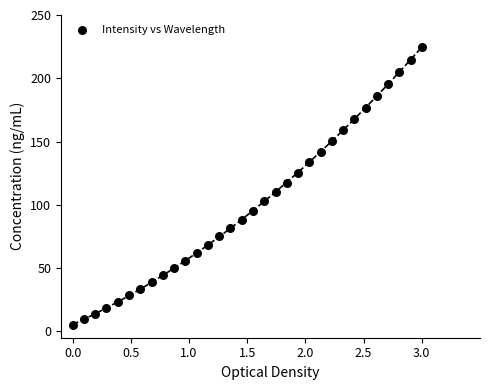

What is the range of X values (max minus min)?

3.0